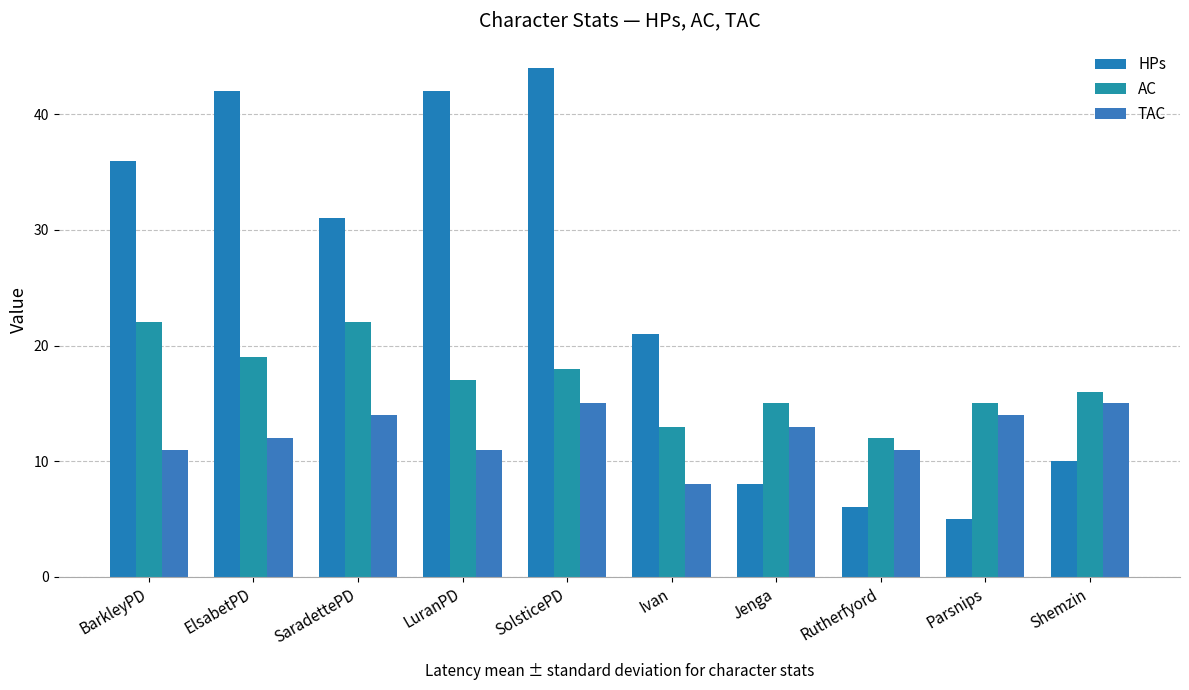

Rank the series by their average value, from highest to lowest.

HPs, AC, TAC